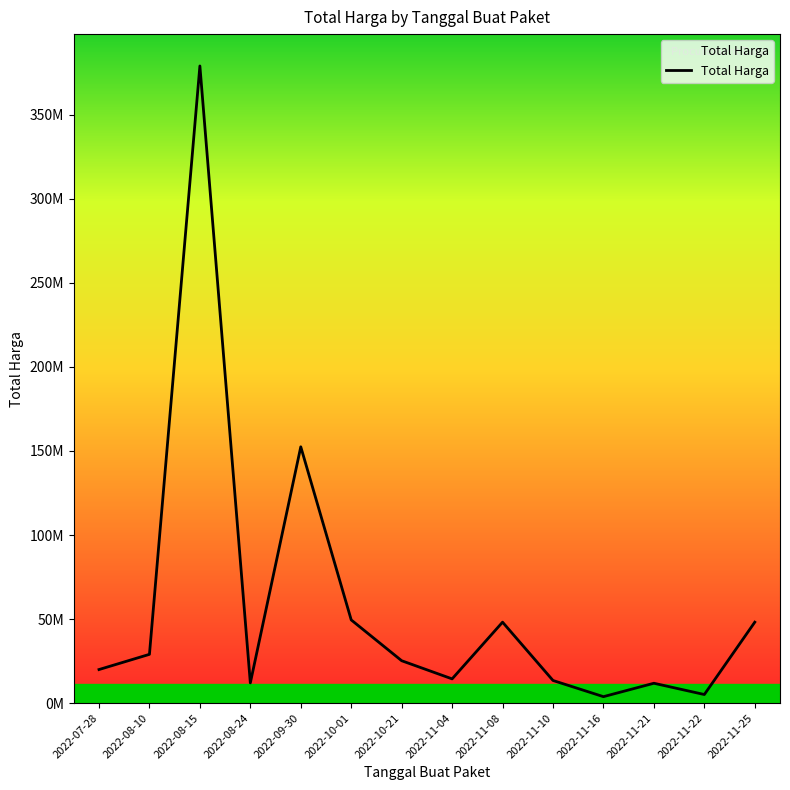

What is the greatest value displayed?

379075000